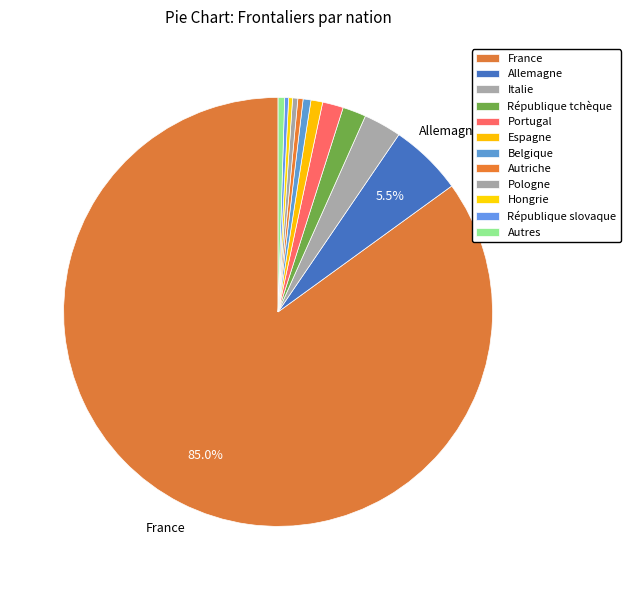

What is the change in value from France to Espagne?

-857